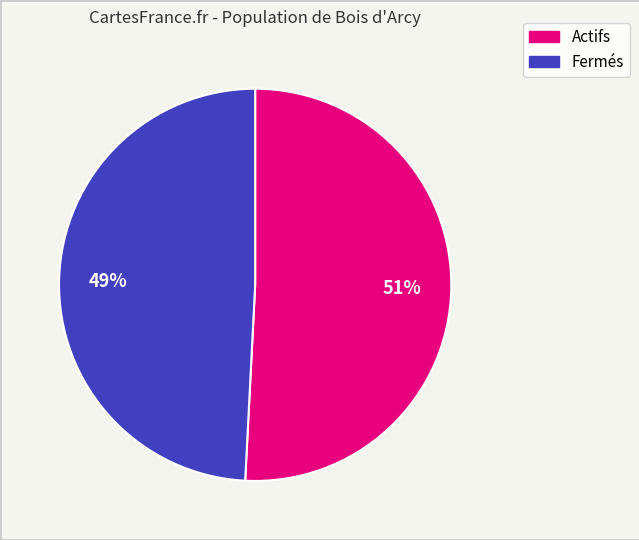

To the nearest percent, what is the difference between the largest and smallest slice percentages?

2%